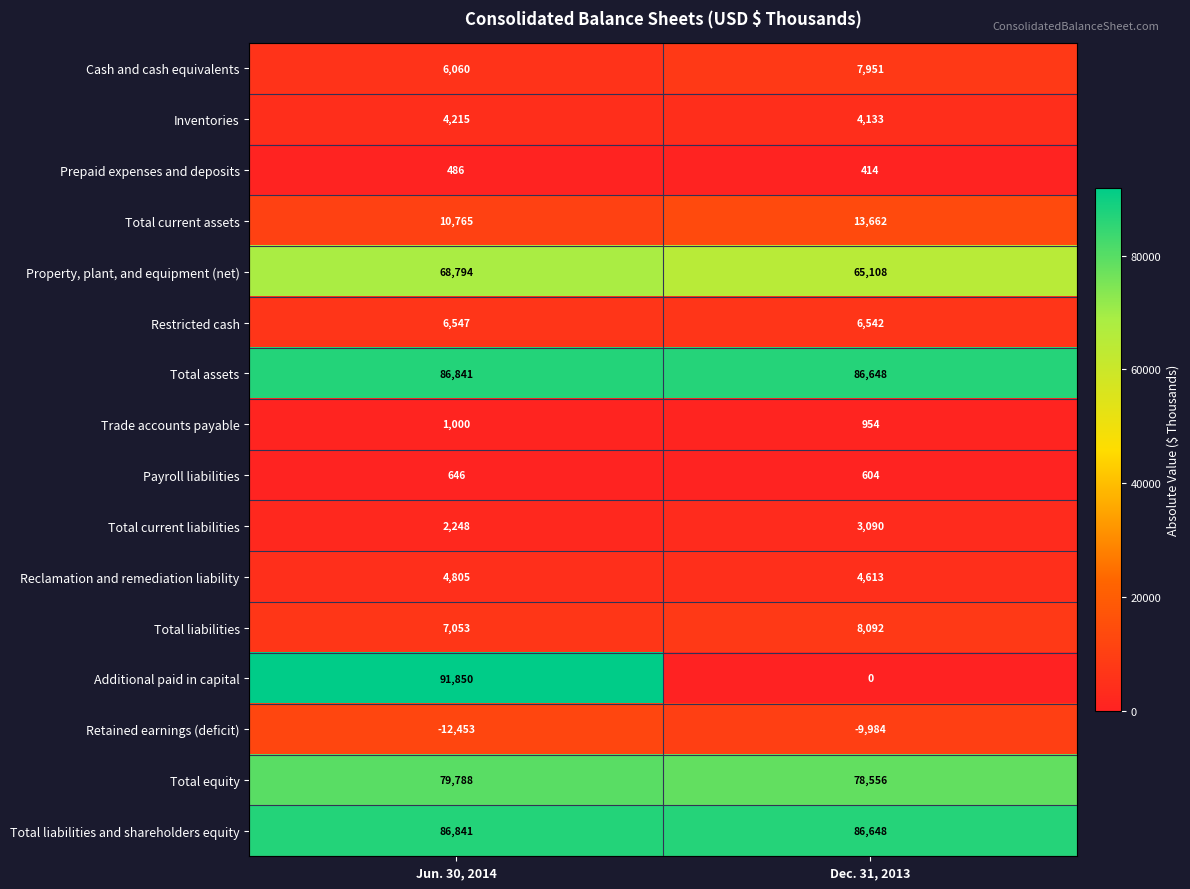

What value does the Inventories series have at Dec. 31, 2013?

4133